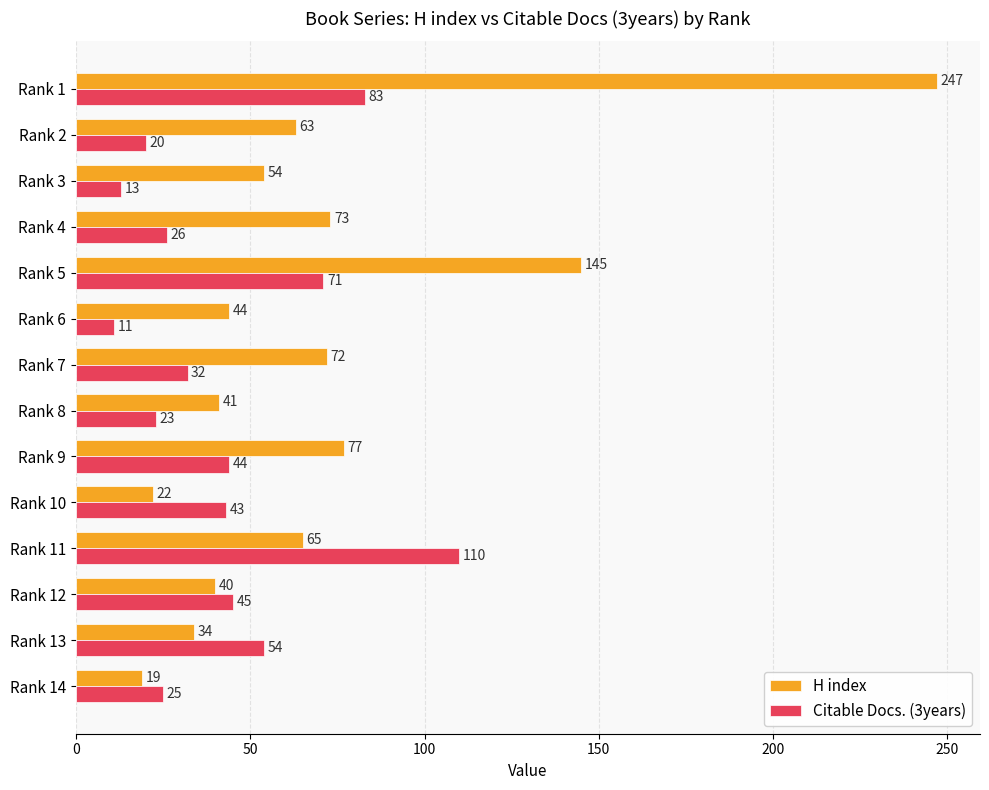

What is the average value of the H index series?

71